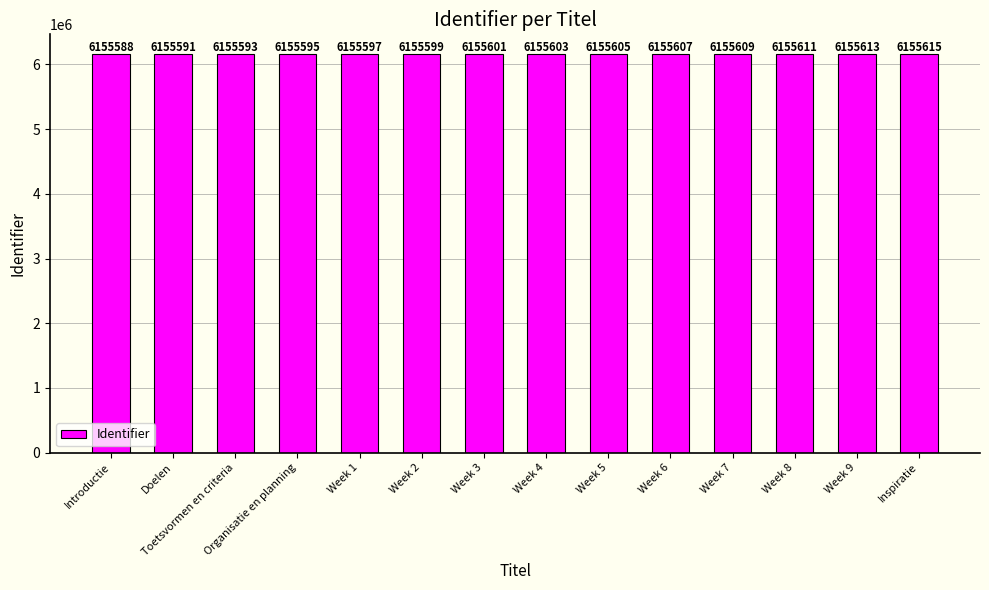

Rank the categories by value from lowest to highest.

Introductie, Doelen, Toetsvormen en criteria, Organisatie en planning, Week 1, Week 2, Week 3, Week 4, Week 5, Week 6, Week 7, Week 8, Week 9, Inspiratie